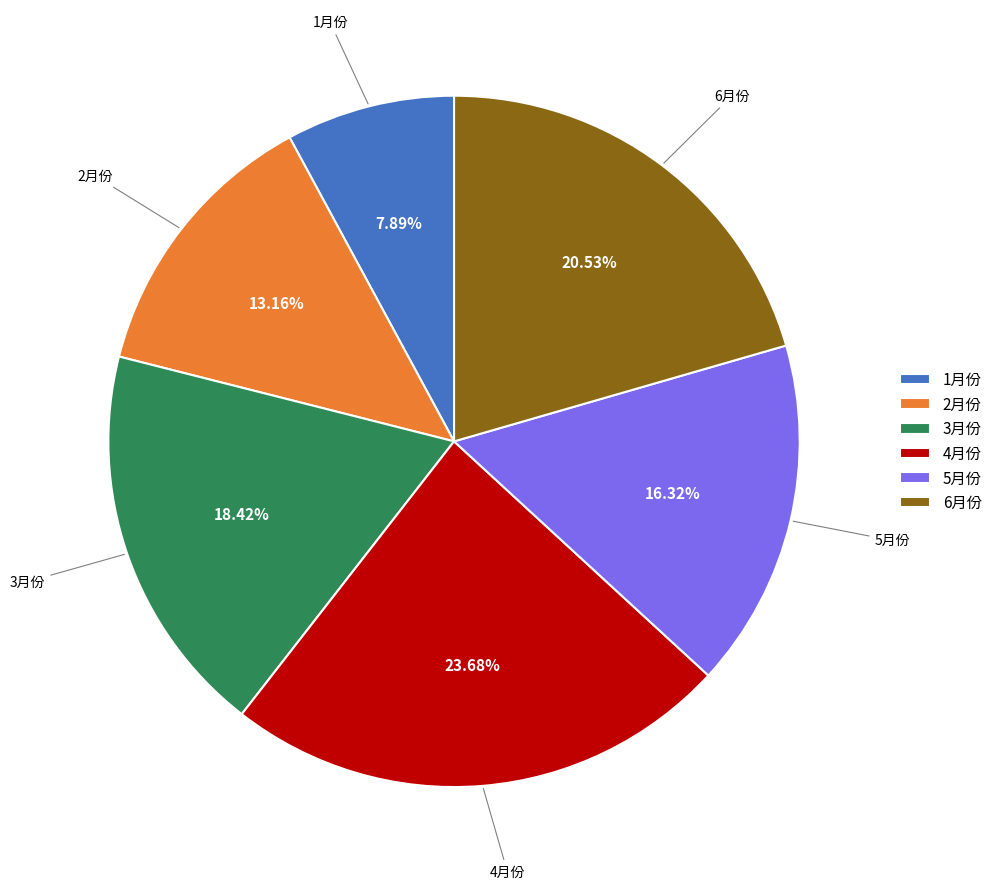

To the nearest percent, what is the average slice percentage?

17%